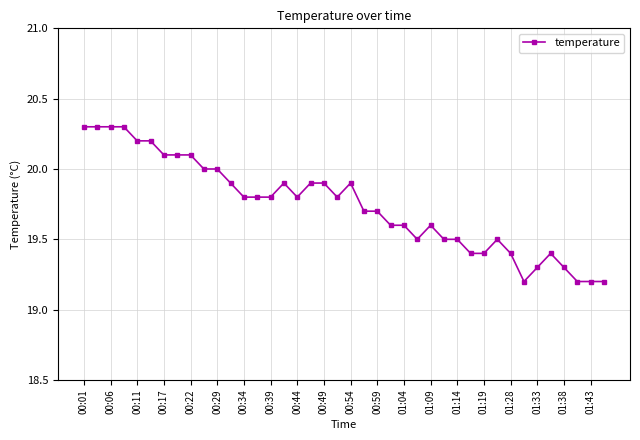

True or false: the data has more than 0 interior local peaks.

True